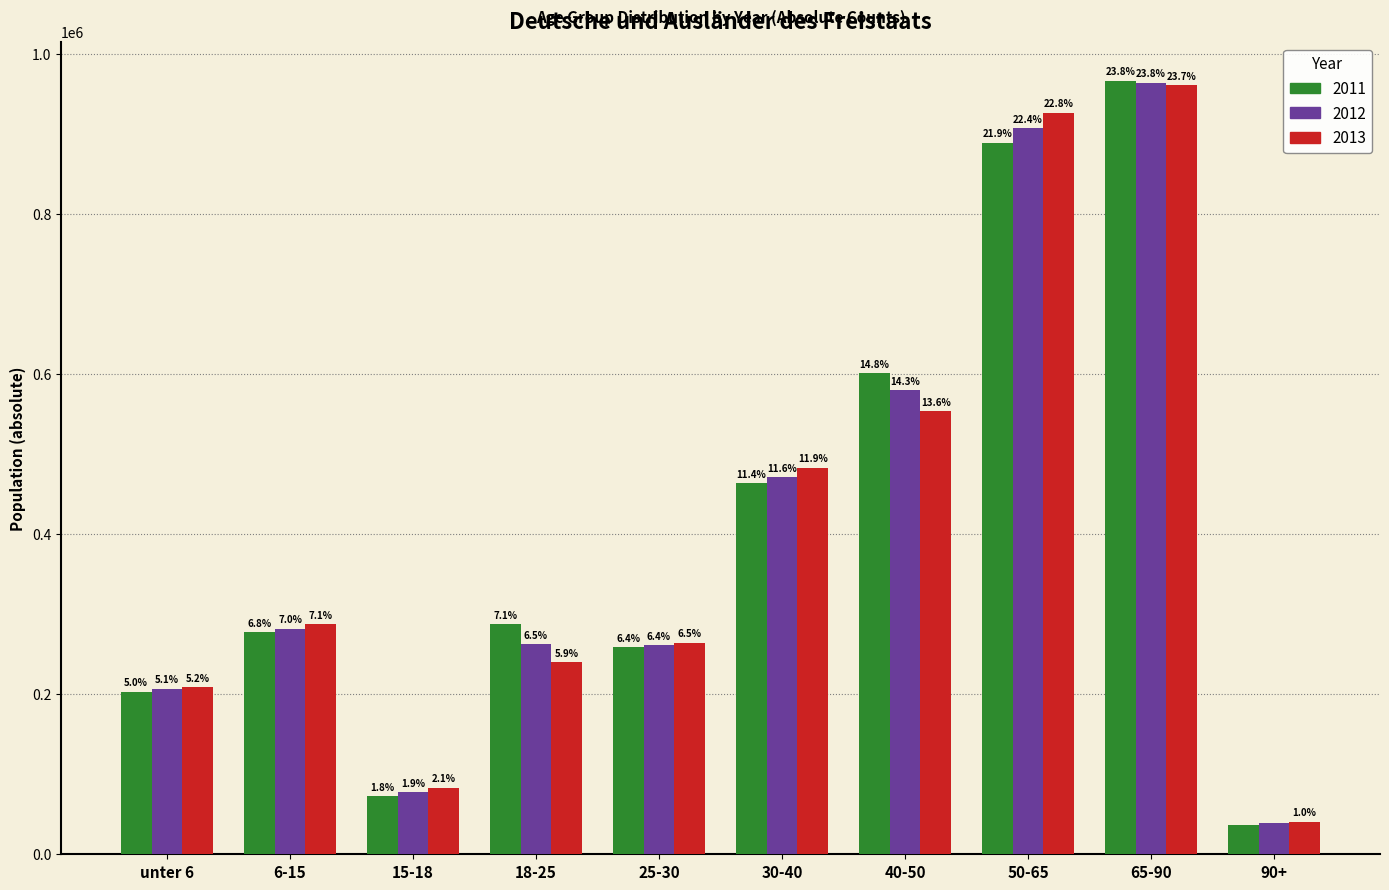

What are all the series names shown in the legend?

2011, 2012, 2013